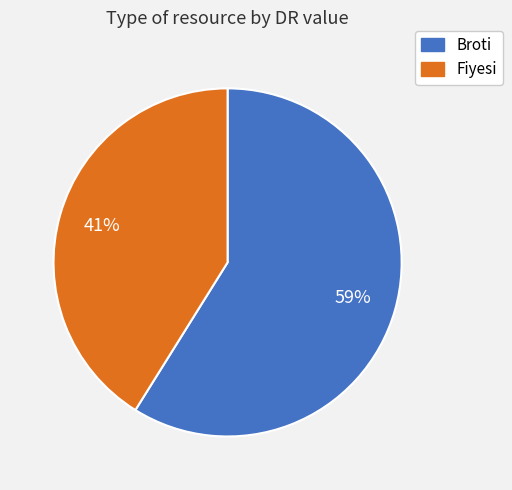

Is it true that Broti is 49% of the pie?

False